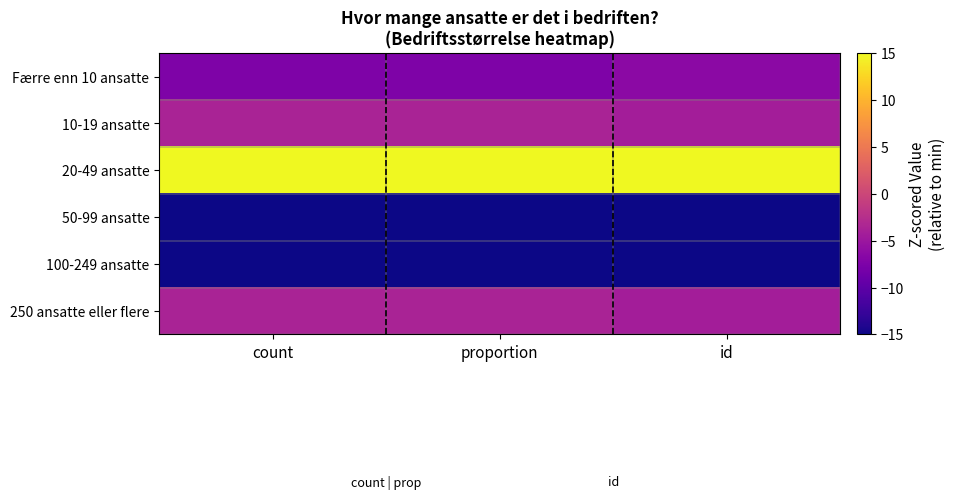

At which category is the sum across all series the highest?

proportion